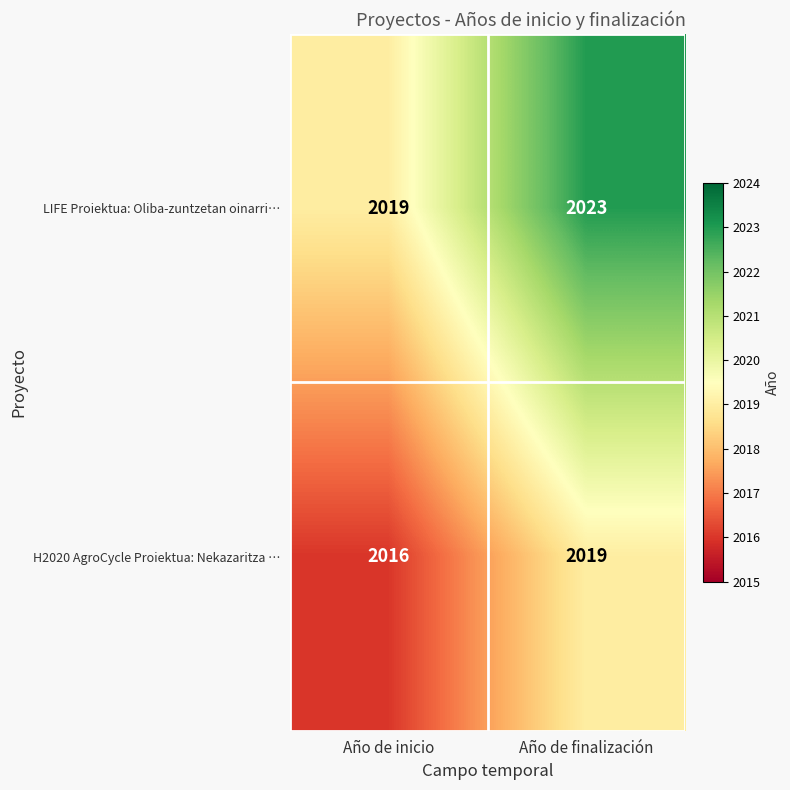

At Año de finalización, list the series in order from largest to smallest.

LIFE Proiektua: Oliba-zuntzetan oinarri…, H2020 AgroCycle Proiektua: Nekazaritza …